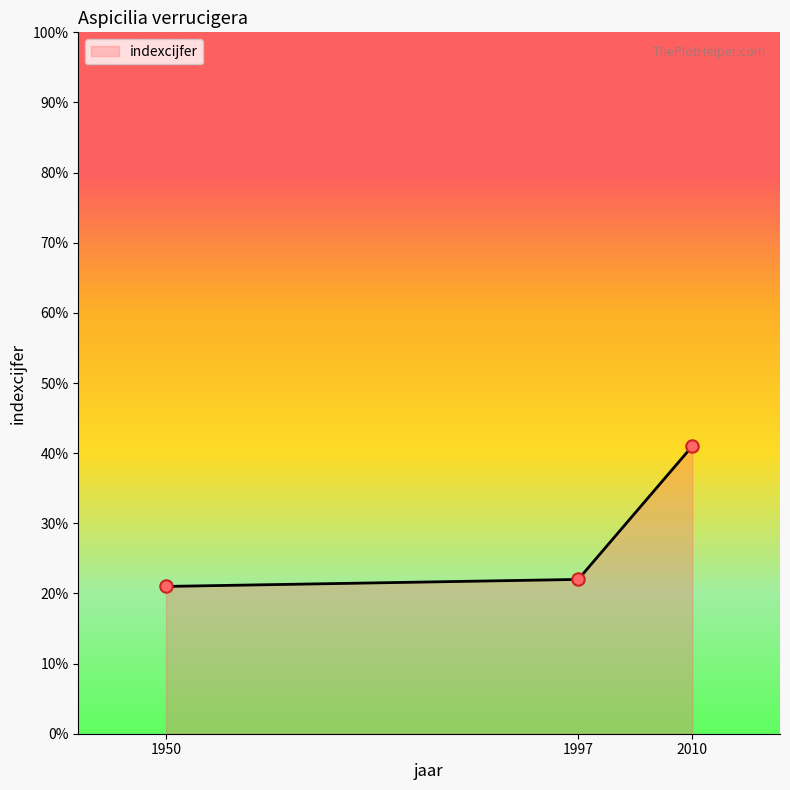

Approximately how many times larger is the value at 1950 compared to 2010?

0.5